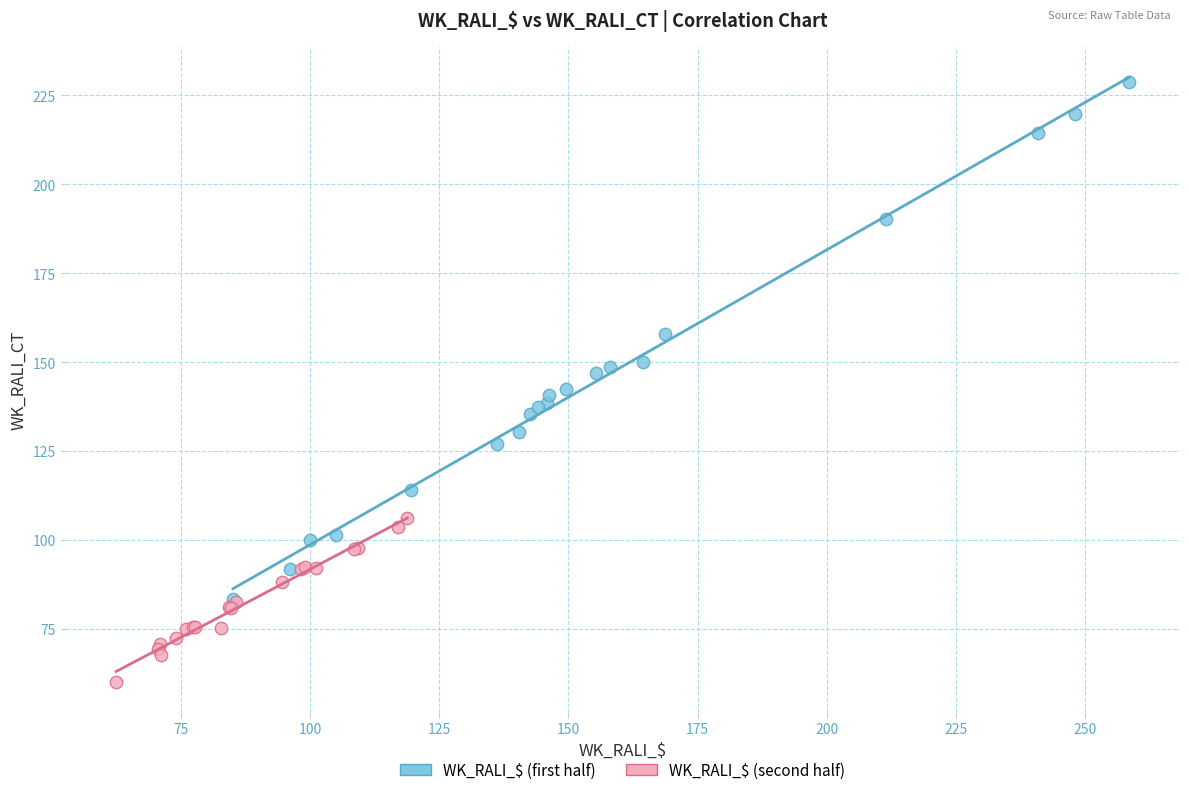

What are all the series names shown in the legend?

WK_RALI_$ (first half), WK_RALI_$ (second half)